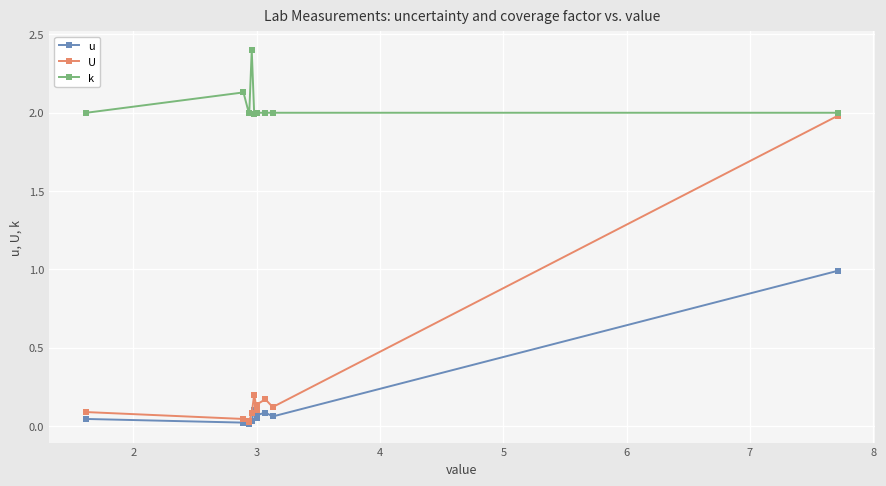

What are all the series names shown in the legend?

u, U, k